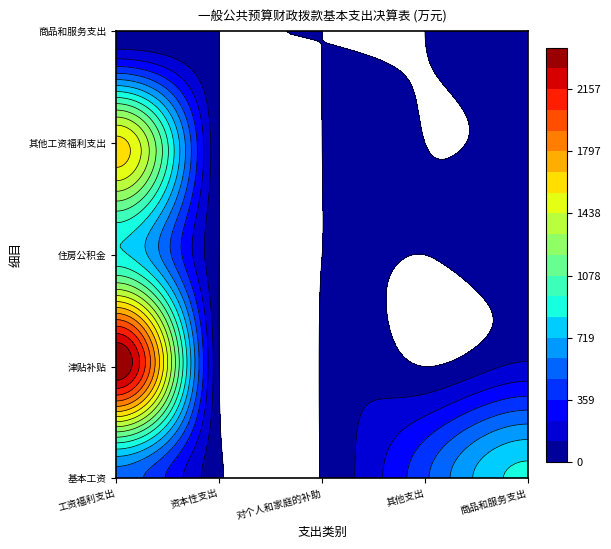

Reading right to left, what are all the values shown in this chart?

基本工资: 4=0.0	3=0.0	2=0.0	1=0.0	0=544.8
津贴补贴: 4=0.0	3=0.0	2=0.0	1=0.0	0=2388.9
住房公积金: 4=0.0	3=0.0	2=0.0	1=0.0	0=862.9
其他工资福利支出: 4=0.0	3=0.0	2=0.0	1=0.0	0=1603.5
商品和服务支出: 4=101.1	3=59.2	2=86.3	1=23.3	0=145.7